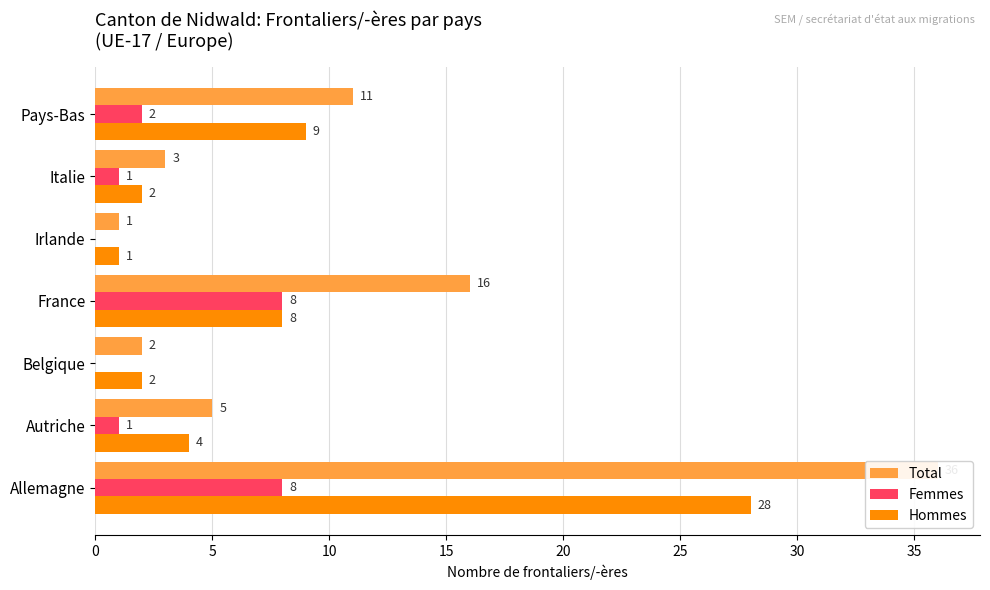

Rank the series by their average value, from highest to lowest.

Total, Hommes, Femmes